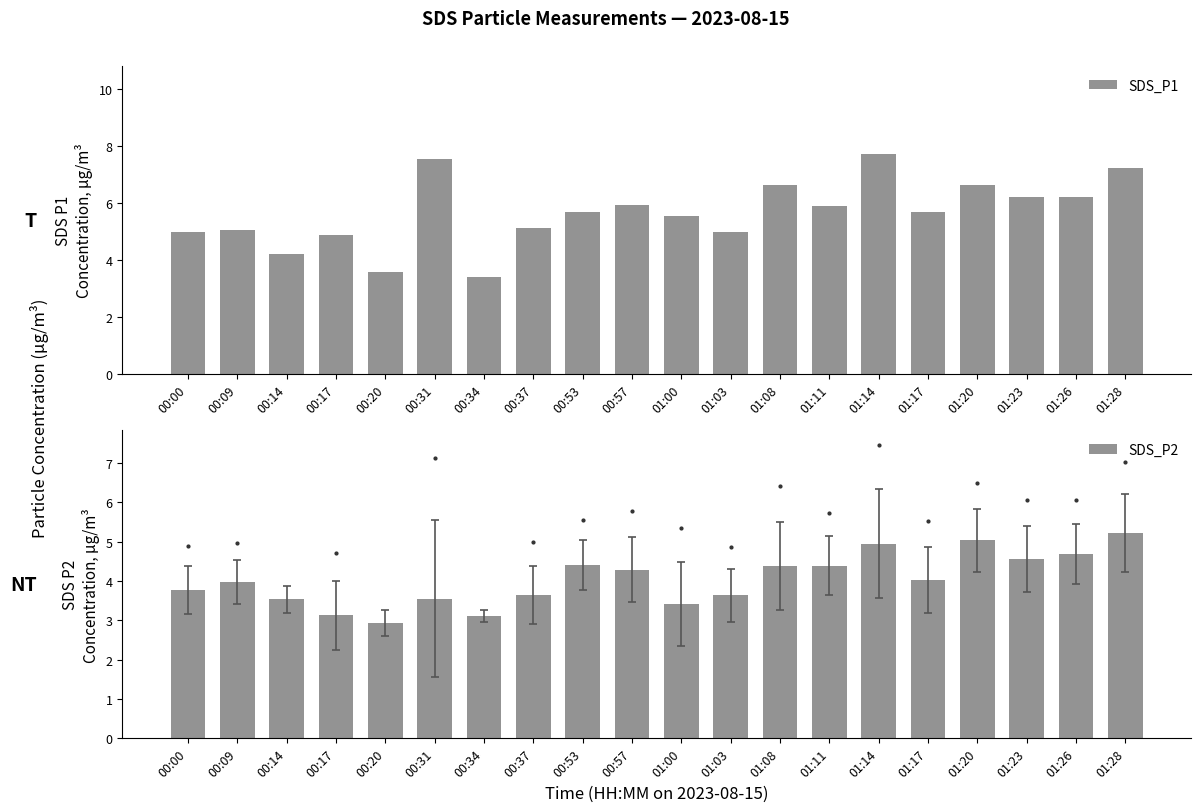

Does the chart contain any negative values?

No